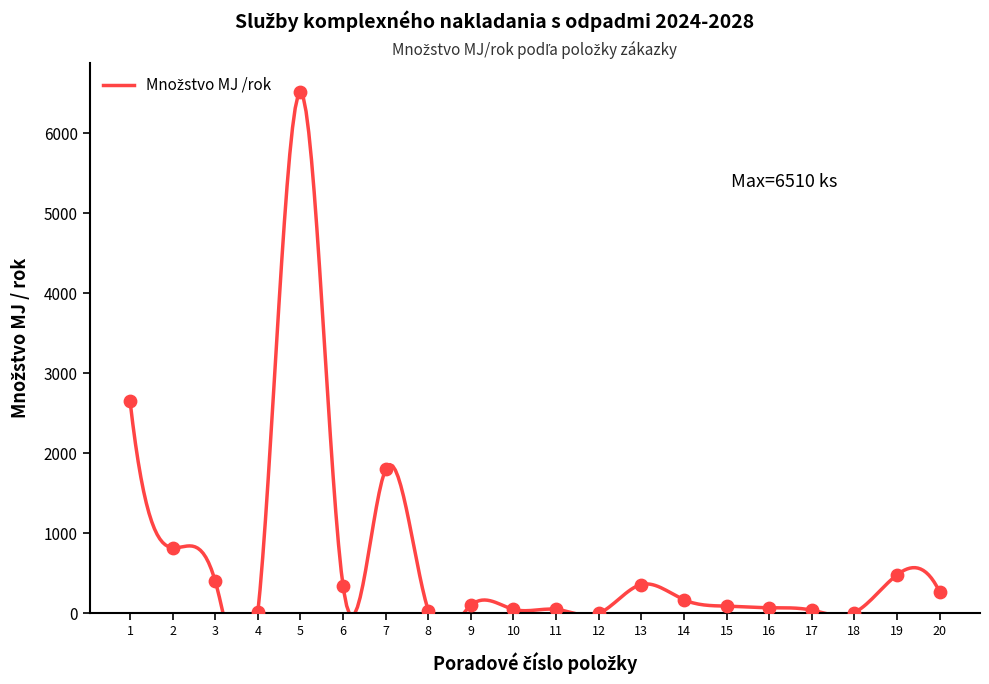

Approximately how many times larger is the value at 20 compared to 18?

27.0